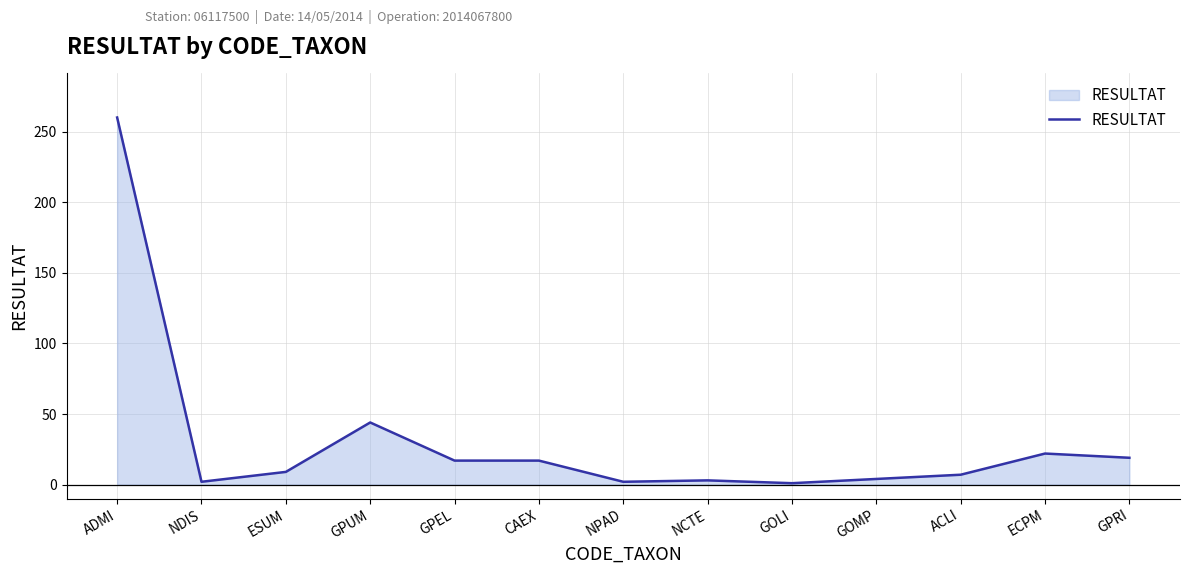

The chart shows a value of 9 at ESUM. True or false?

True